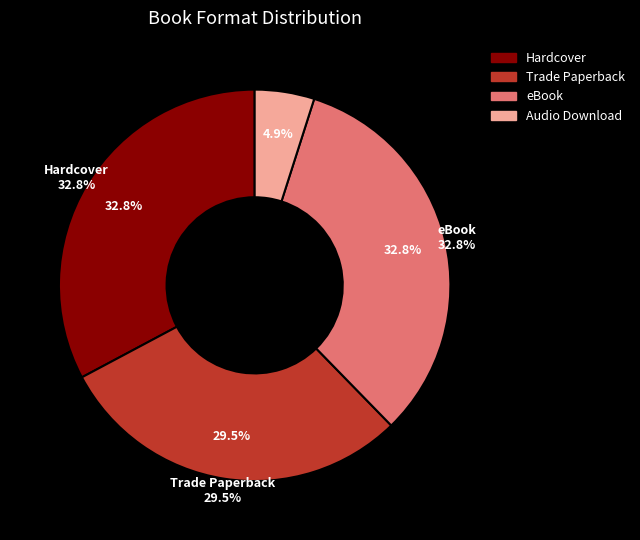

To the nearest percent, what portion does Hardcover represent?

33%